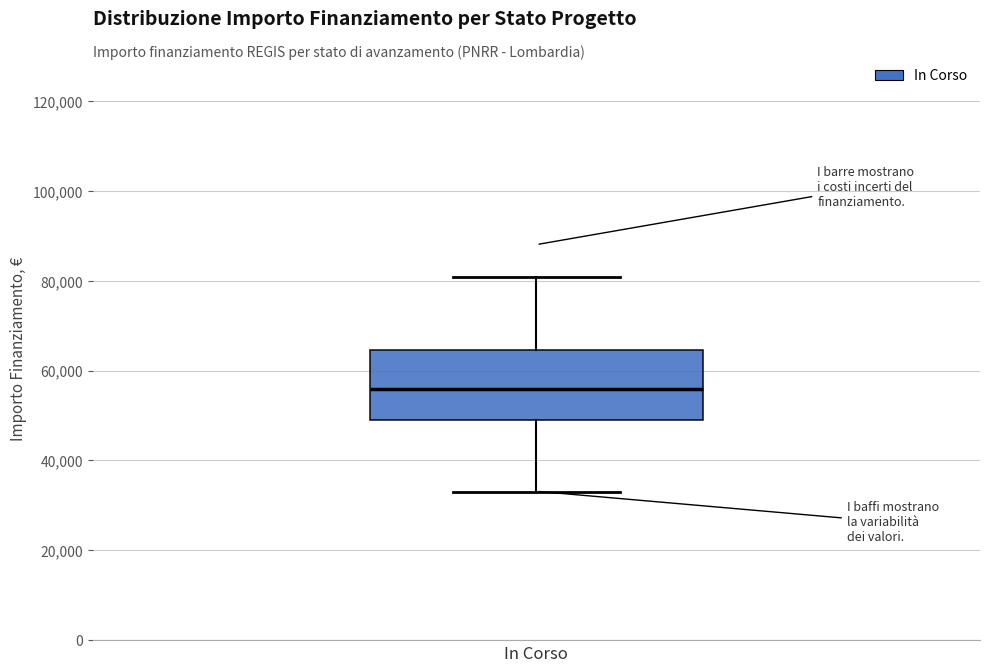

Read this box plot against the y-axis: the position of the median line, the range covered by the box, and the ends of both whiskers. The values are not printed on the chart, so give them approximately, as read against the axis.

median 56000, box 50000 to 64000, whiskers 32000 to 80000